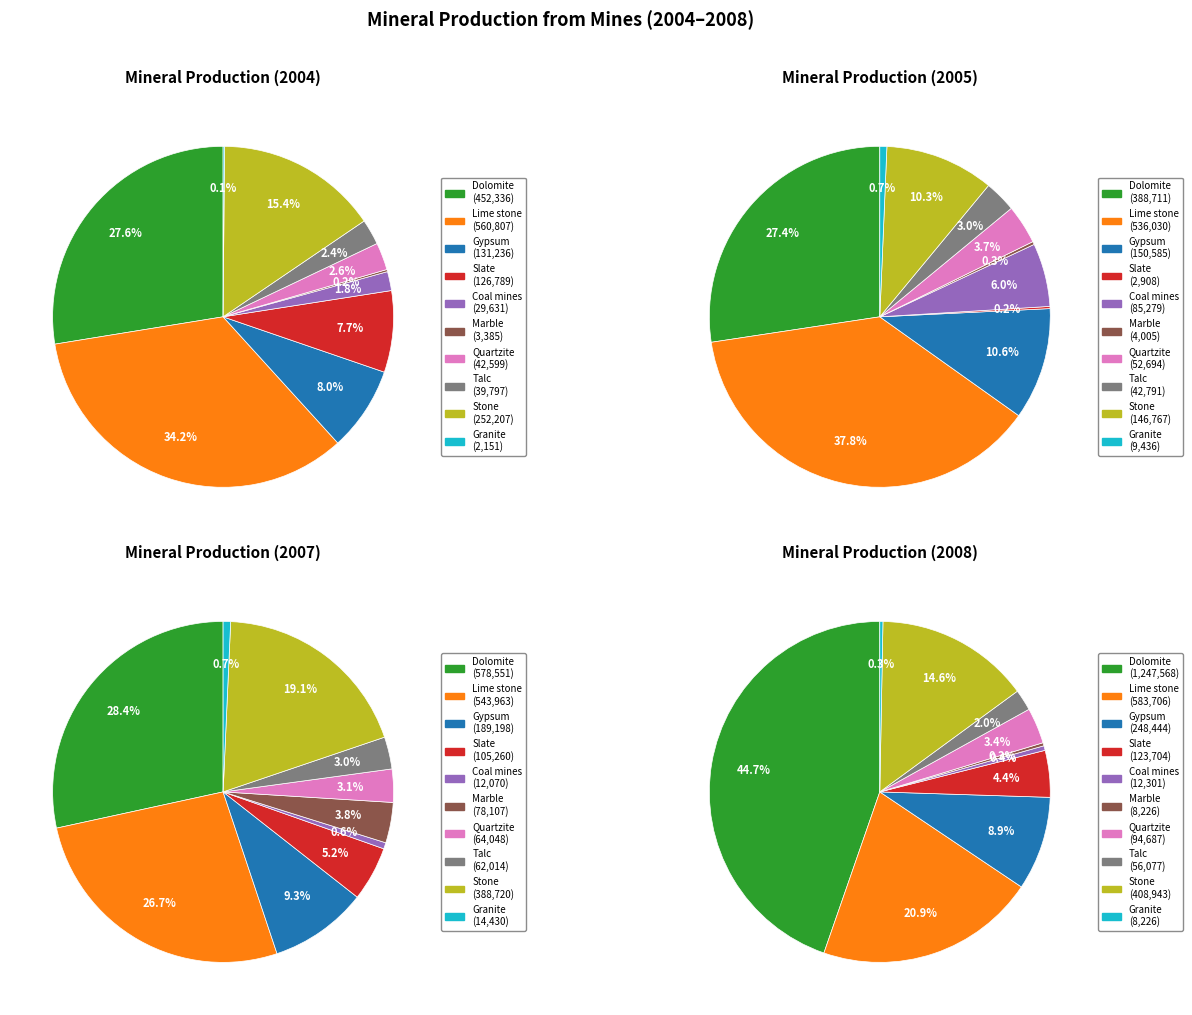

Does any single category account for the majority?

No